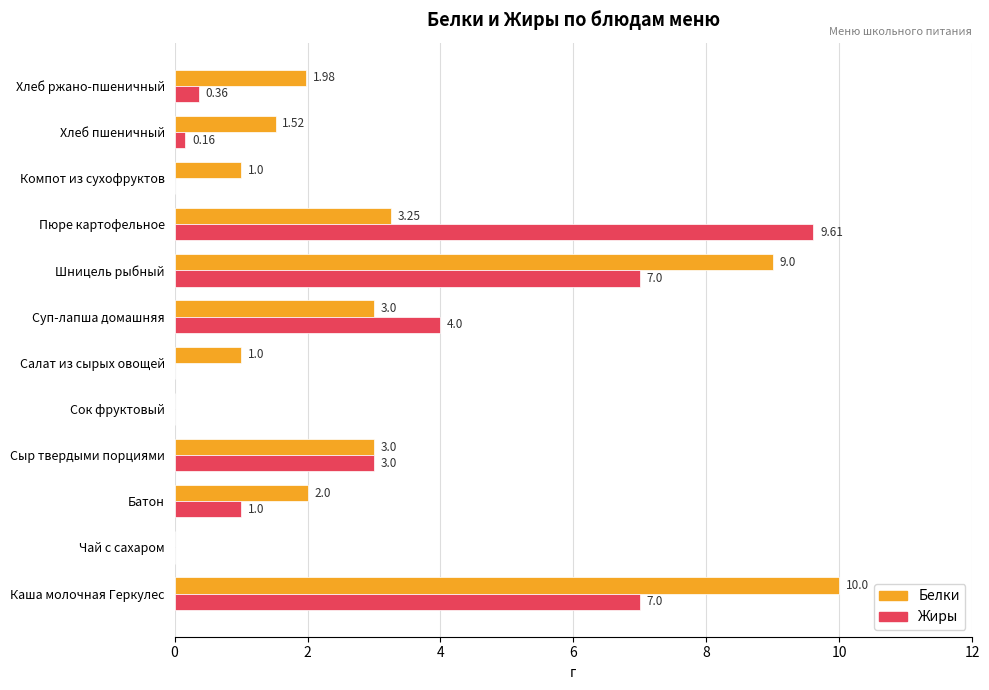

Which series has the largest total across all categories?

Белки